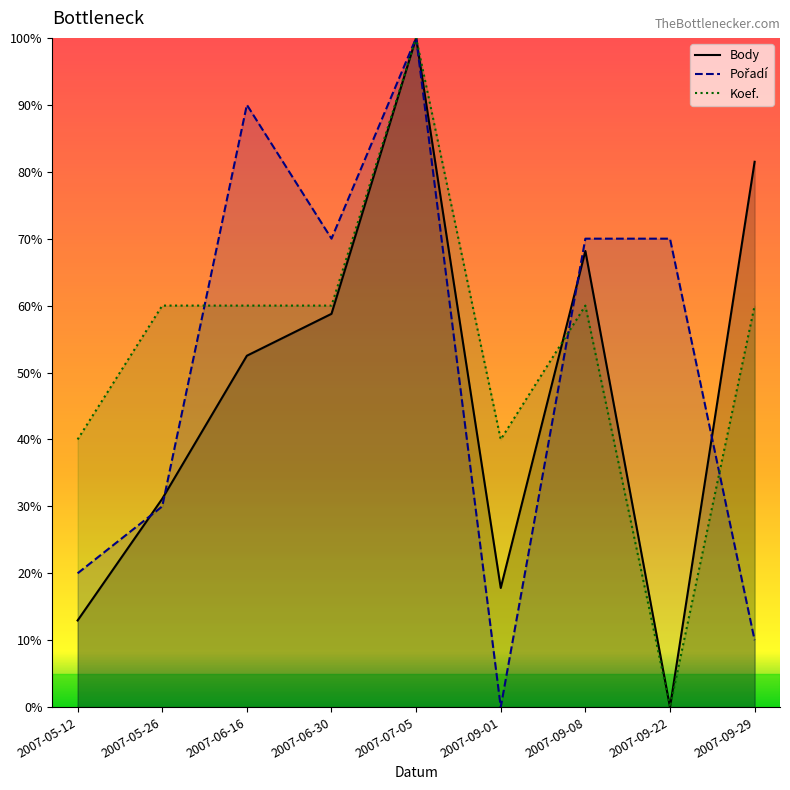

After their last crossing, which series has the higher values: Pořadí or Body?

Body